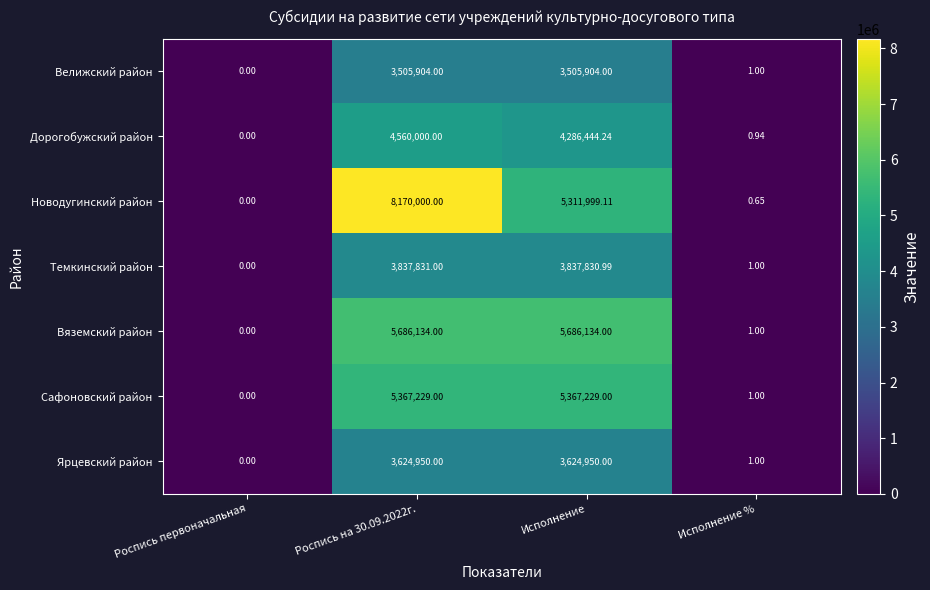

At how many categories does at least one series exceed 7914882?

1